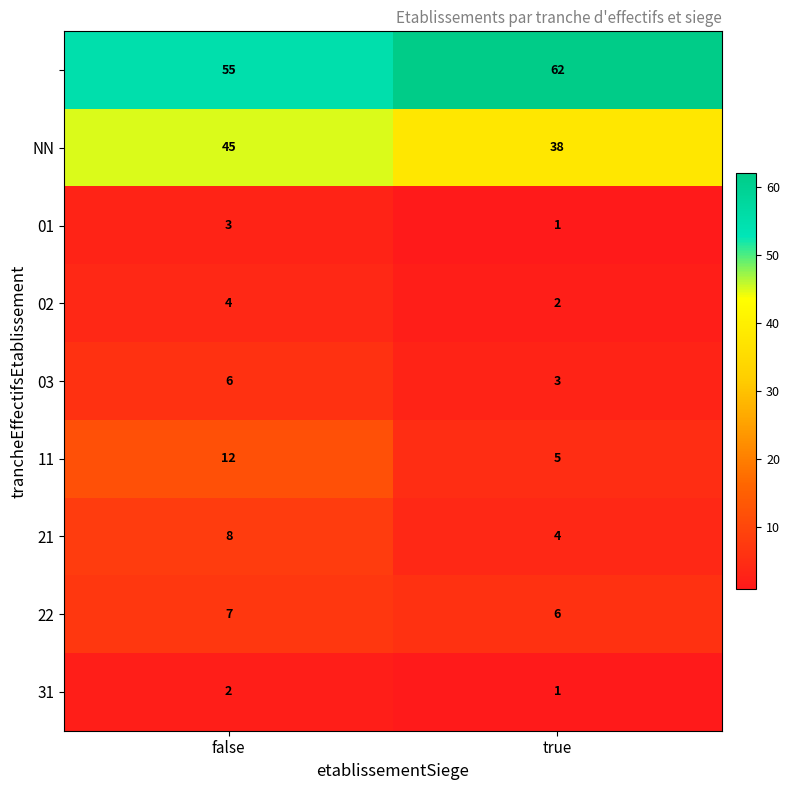

What is the spread (max minus min) of values at true?

61